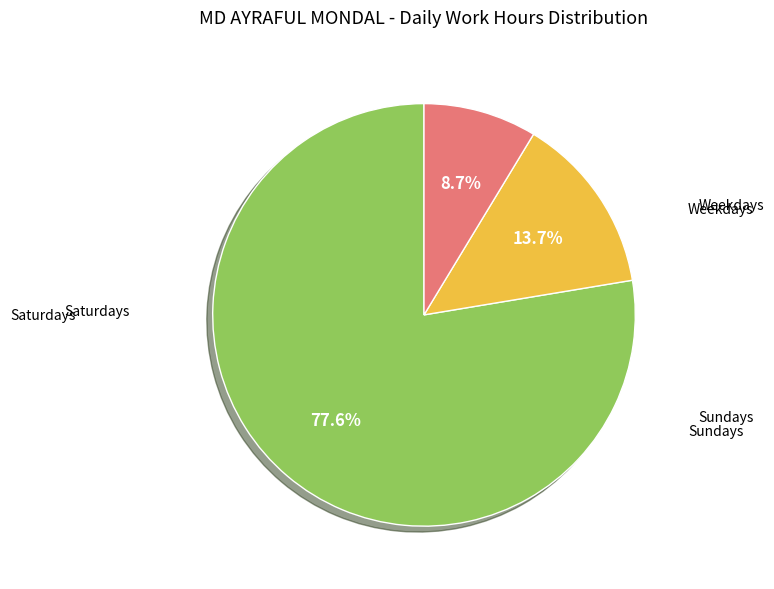

To the nearest percent, what is the average slice percentage?

33%